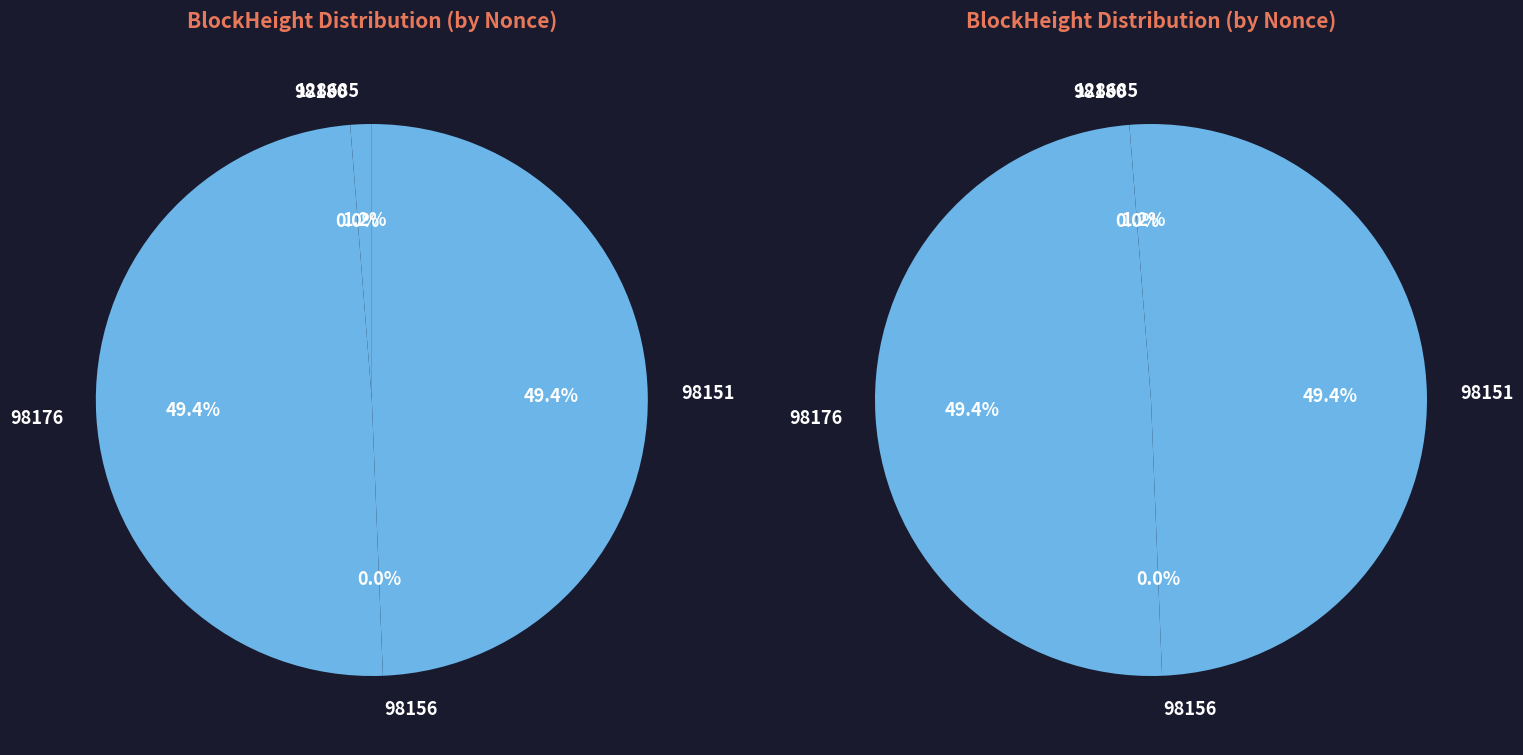

What percentage do 98156 and 98176 together represent?

49.4%